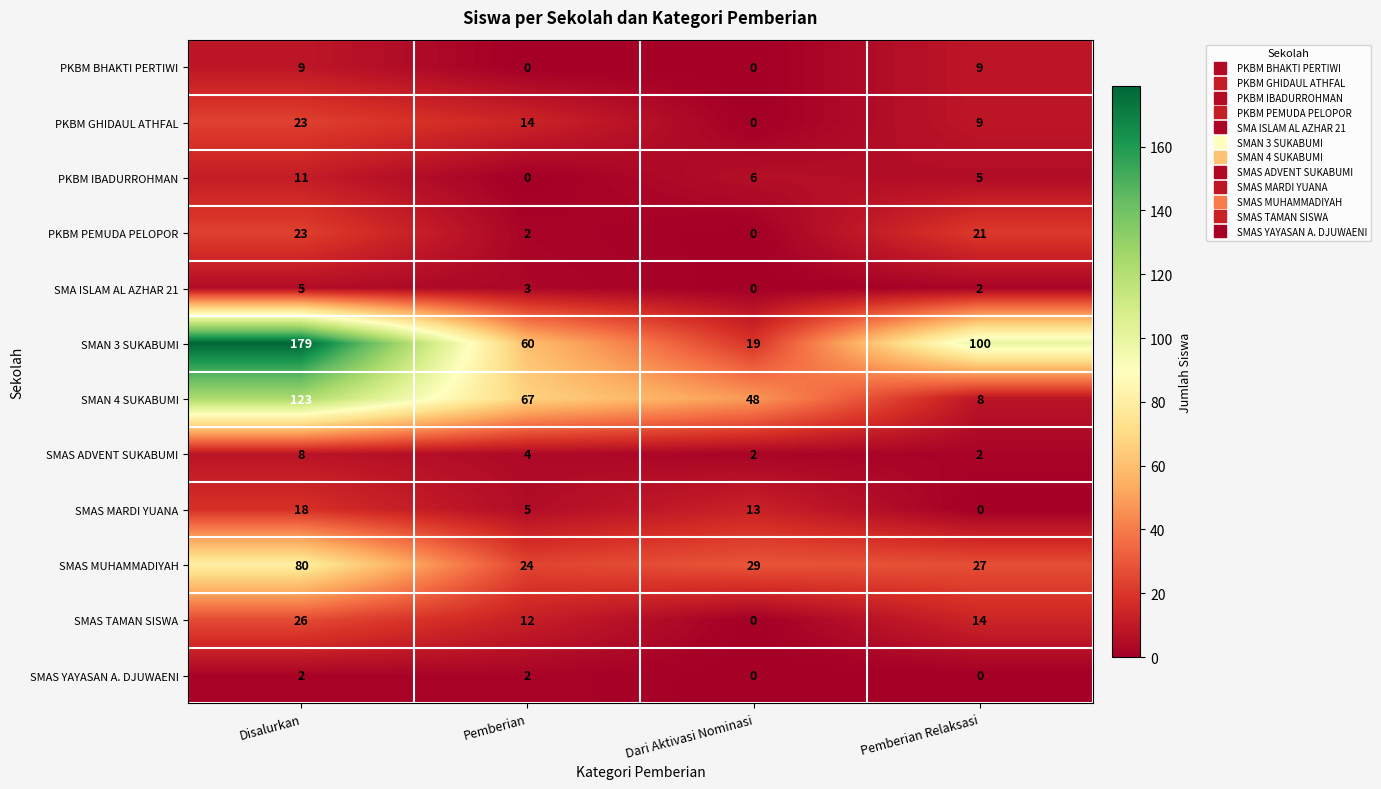

At which category is the sum across all series the highest?

Disalurkan